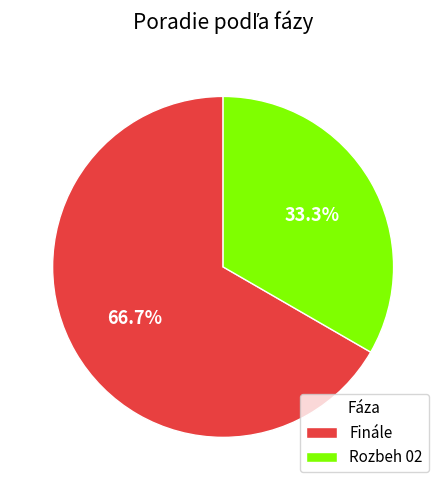

Which has a higher value, Finále or Rozbeh 02?

Finále